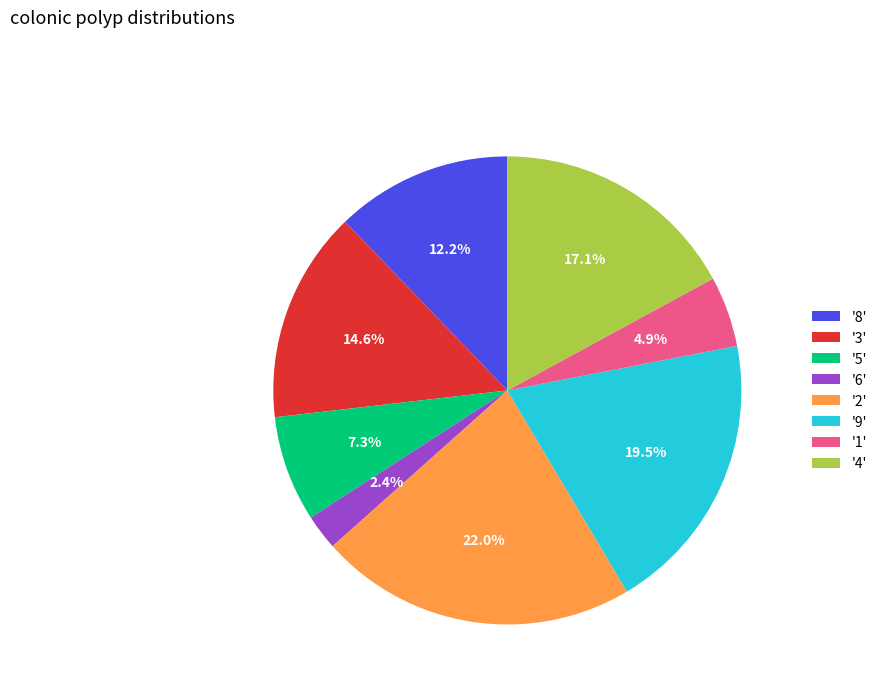

Do '9' and '5' together represent more than half of the pie?

No